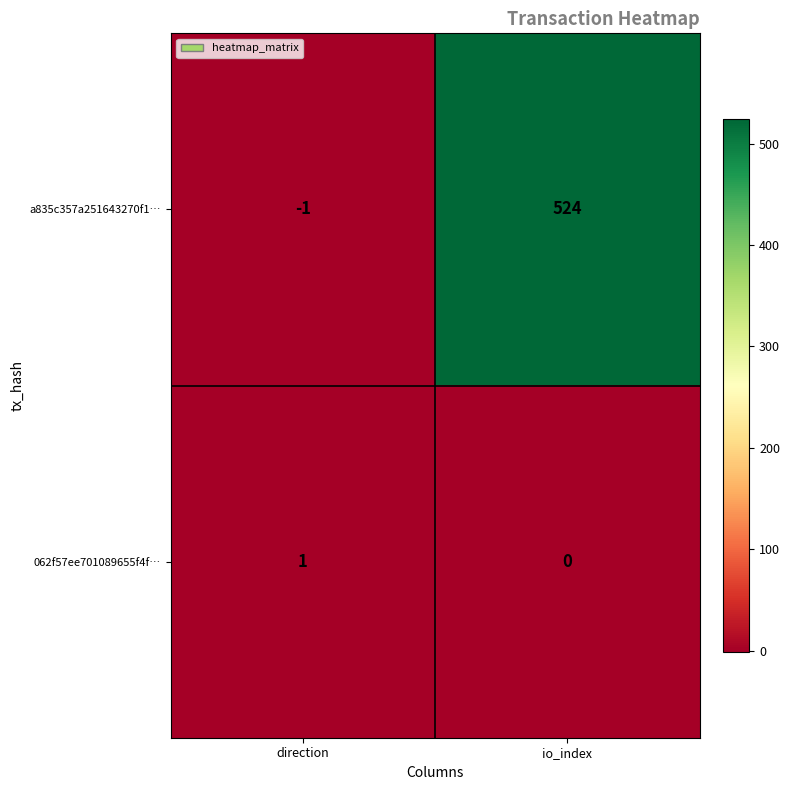

What is the approximate value of a835c357a251643270f1… at io_index, to the nearest 100?

500